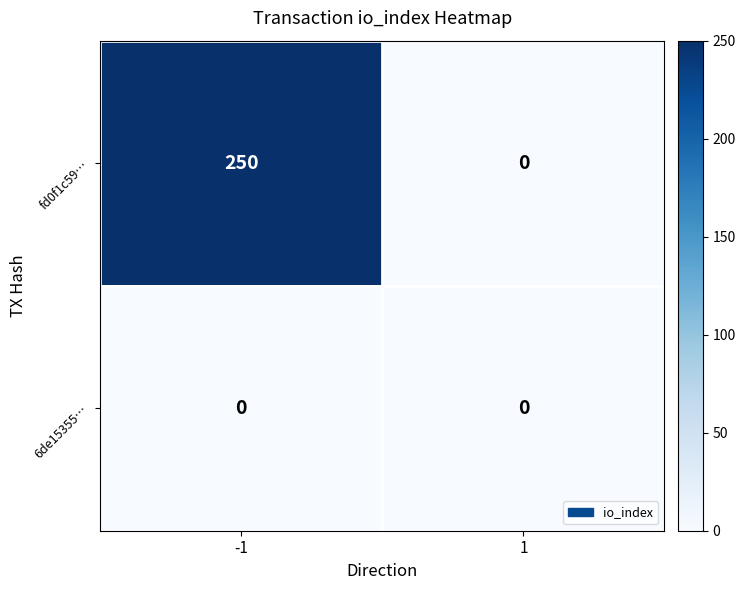

What is the average value of the fd0f1c59… series?

125